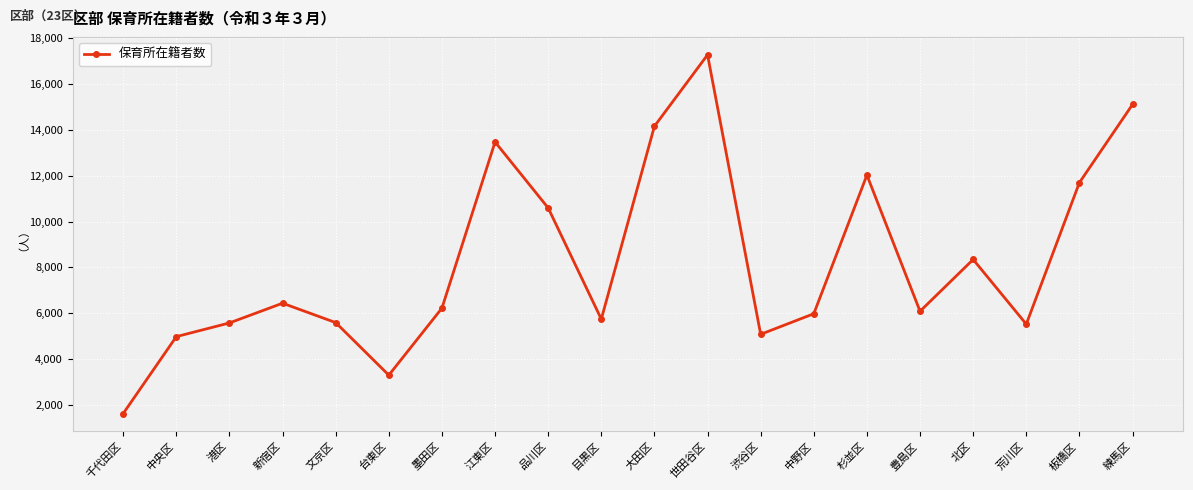

Which label corresponds to the largest value in the chart?

世田谷区